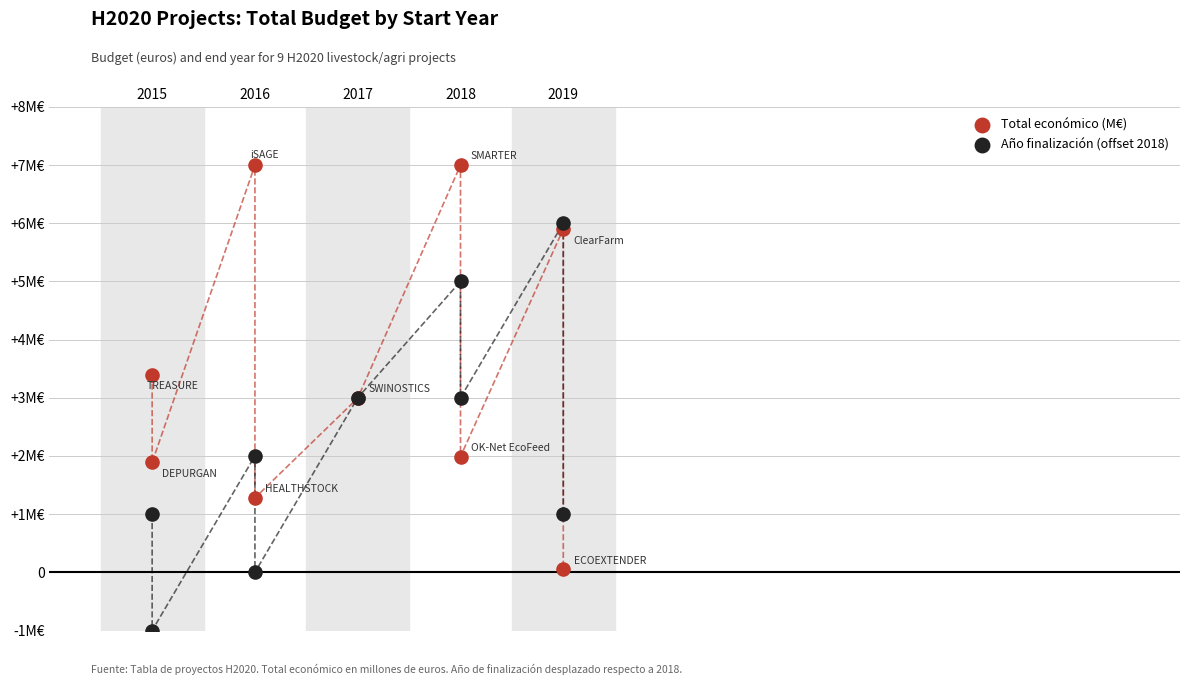

Which series reaches the minimum Y coordinate?

Año finalización (offset 2018)